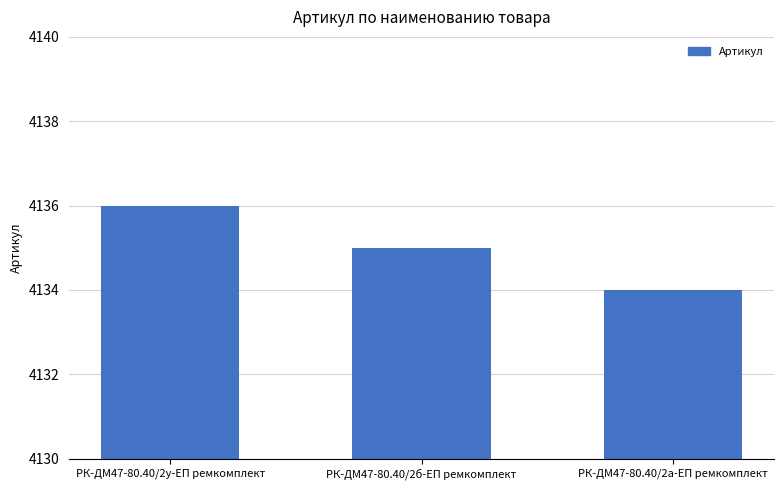

What is the ratio of the value at РК-ДМ47-80.40/2б-ЕП ремкомплект to the value at РК-ДМ47-80.40/2а-ЕП ремкомплект?

1.0